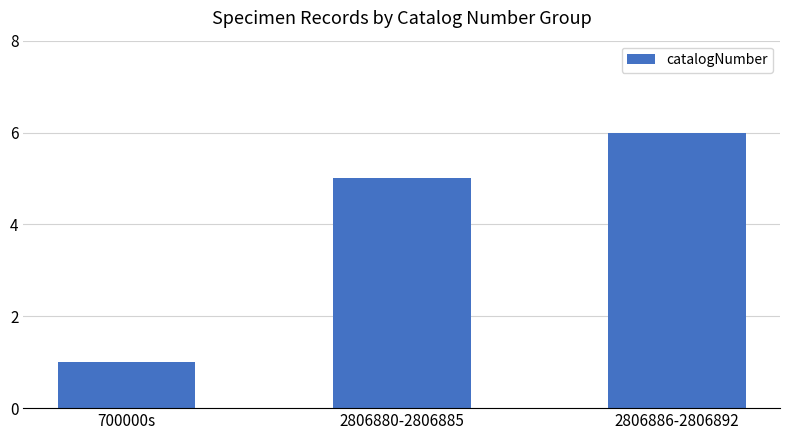

Is it true that the value at 2806880-2806885 is 5?

True